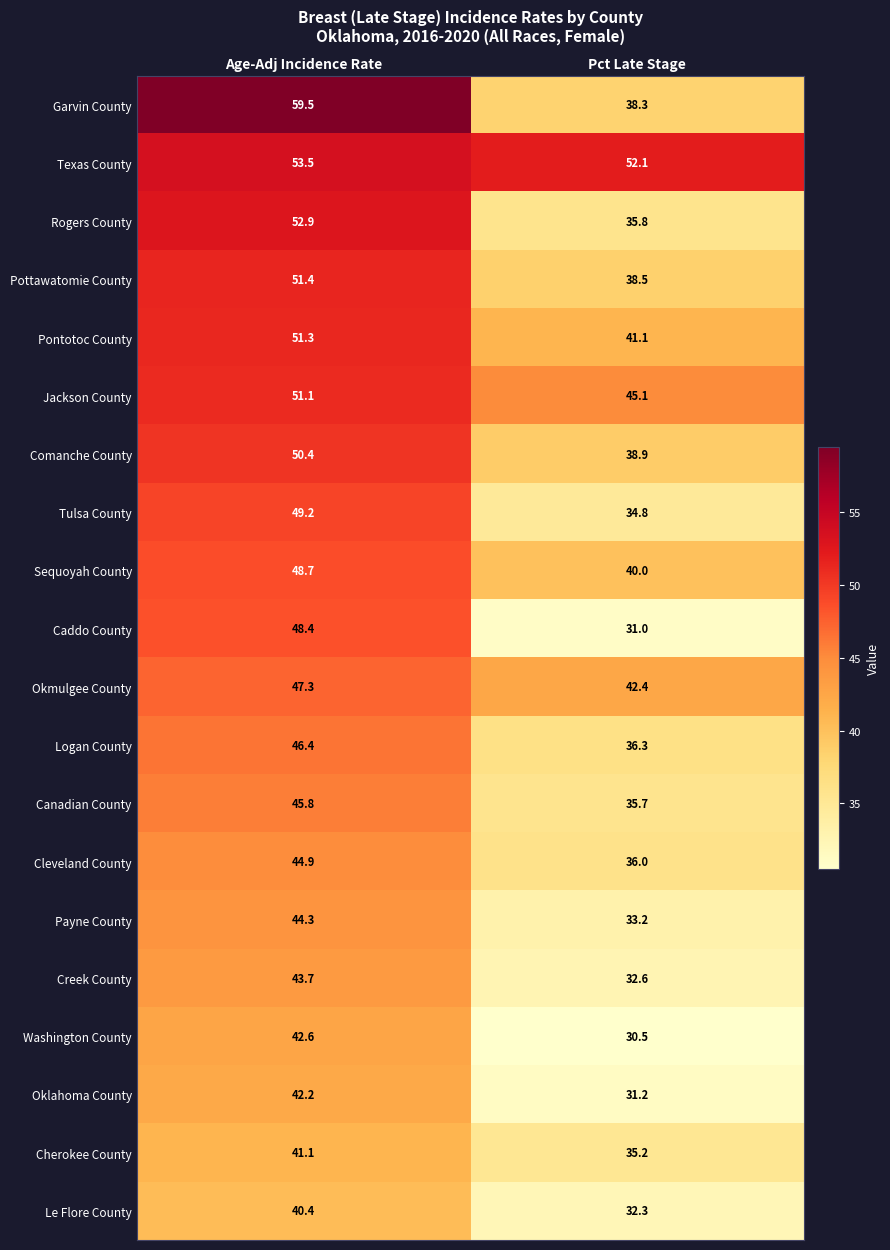

True or false: Comanche County has a value of 50.4 at Age-Adj Incidence Rate.

True